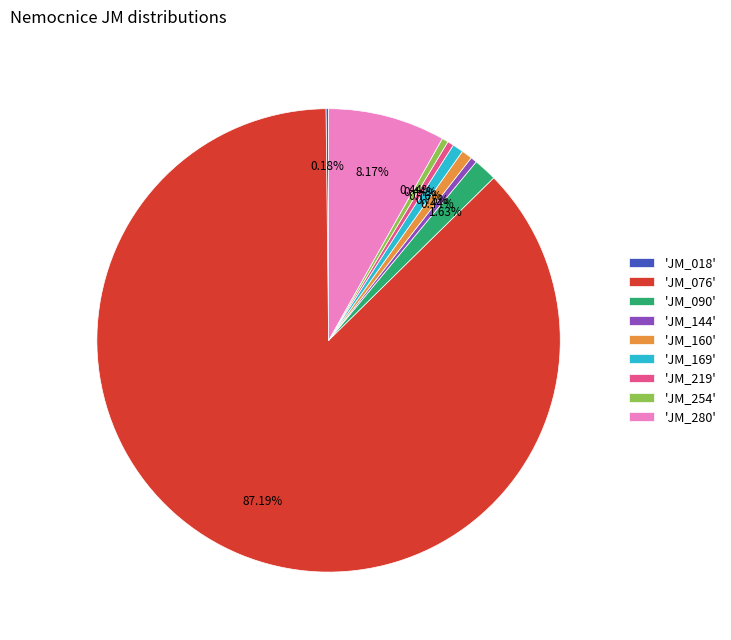

What is the largest slice in the pie chart?

'JM_076'